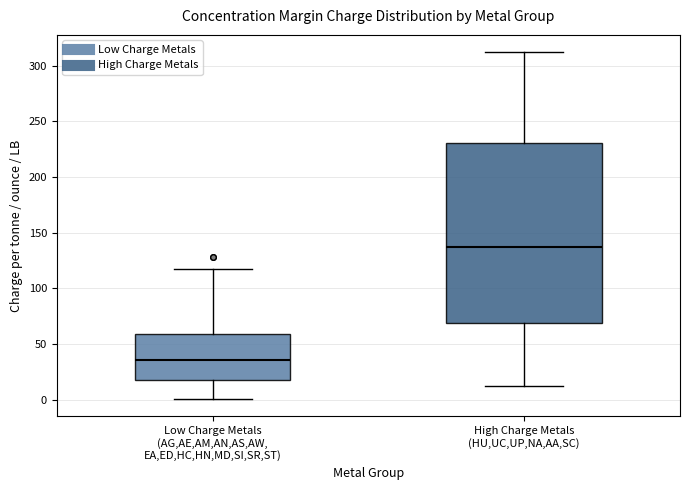

Reading left to right, read every box against the y-axis: the position of its median line, the range the box covers, and the ends of its whiskers. The values are not printed on the chart, so give them approximately, as read against the axis.

Low Charge Metals (AG,AE,AM,AN,AS,AW, EA,ED,HC,HN,MD,SI,SR,ST): median 35, box 20 to 60, whiskers 0 to 115
High Charge Metals (HU,UC,UP,NA,AA,SC): median 140, box 70 to 230, whiskers 10 to 310